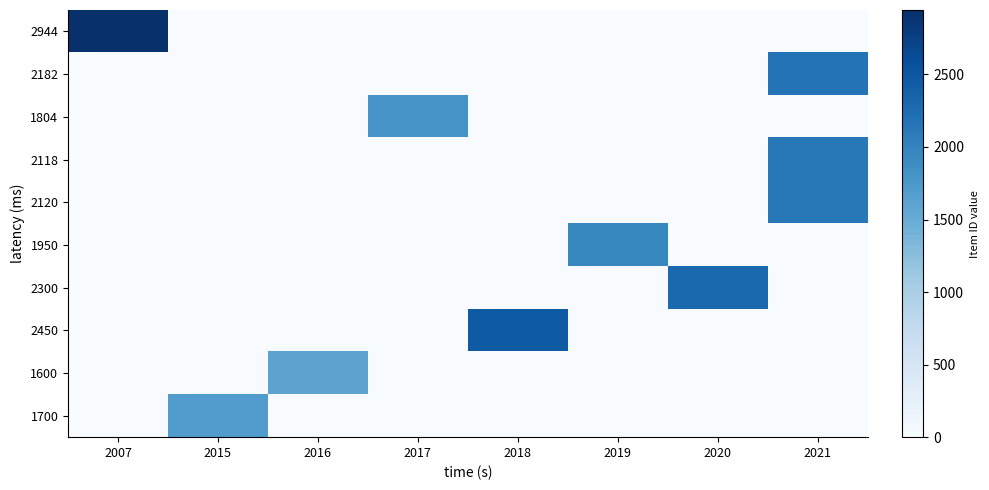

At which category is the sum across all series the highest?

2021